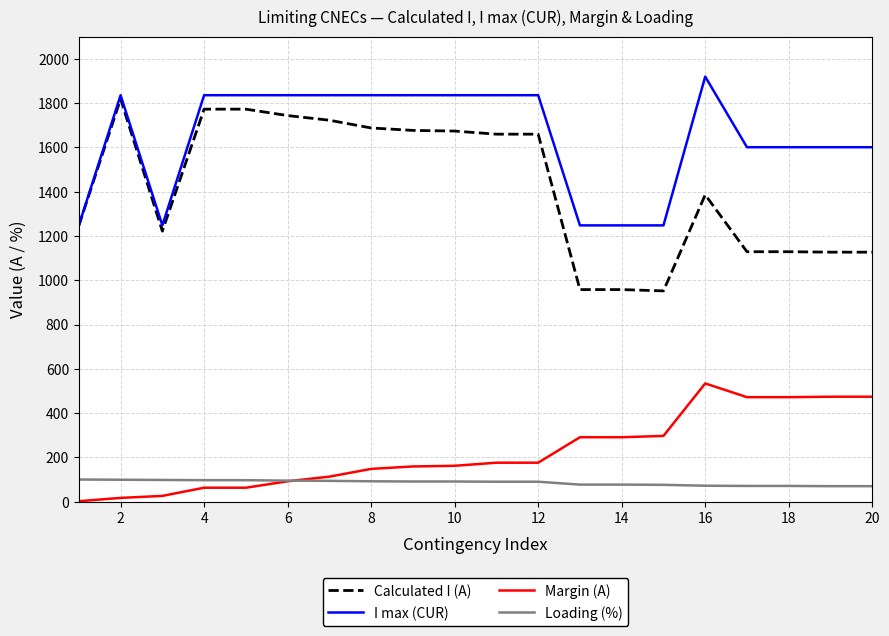

True or false: I max (CUR) and Margin (A) cross at least once.

False